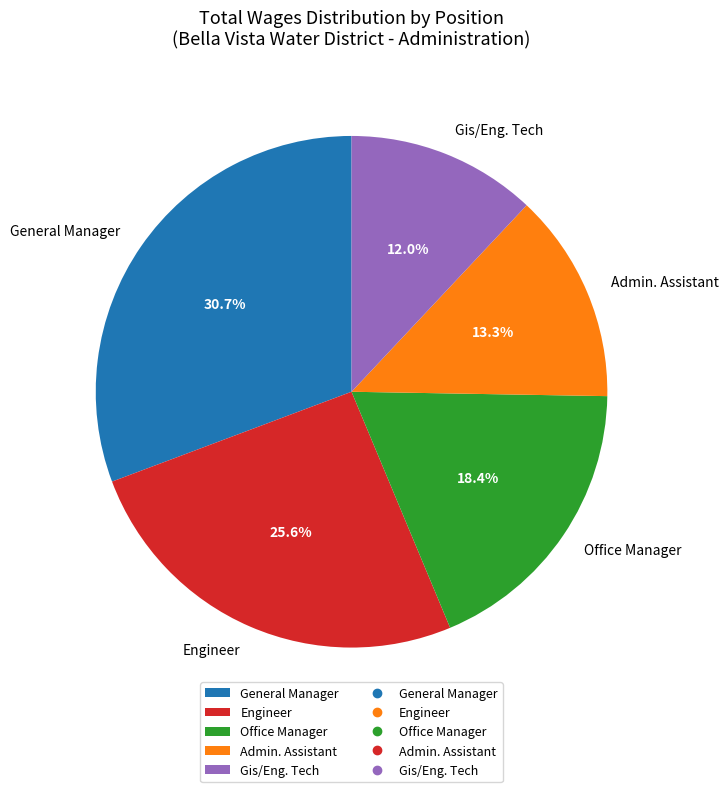

What percentage is the General Manager slice, to the nearest percent?

31%